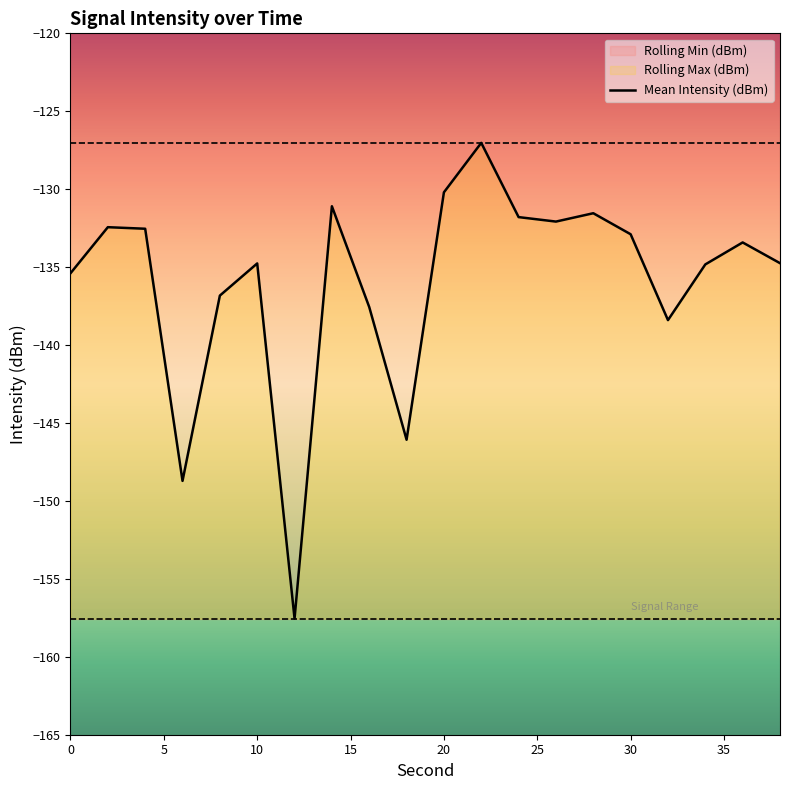

Is it true that Mean Intensity (dBm) equals -187.4 at 10?

False